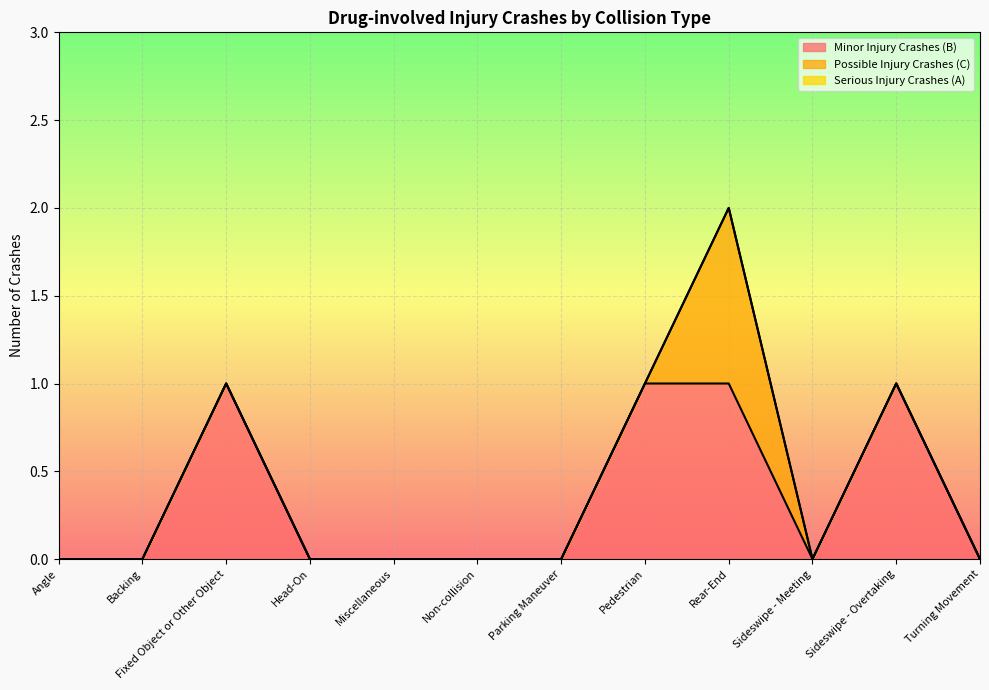

Reading right to left, list all the values displayed in this chart.

Minor Injury Crashes (B): 0	1	0	1	1	0	0	0	0	1	0	0
Possible Injury Crashes (C): 0	0	0	1	0	0	0	0	0	0	0	0
Serious Injury Crashes (A): 0	0	0	0	0	0	0	0	0	0	0	0